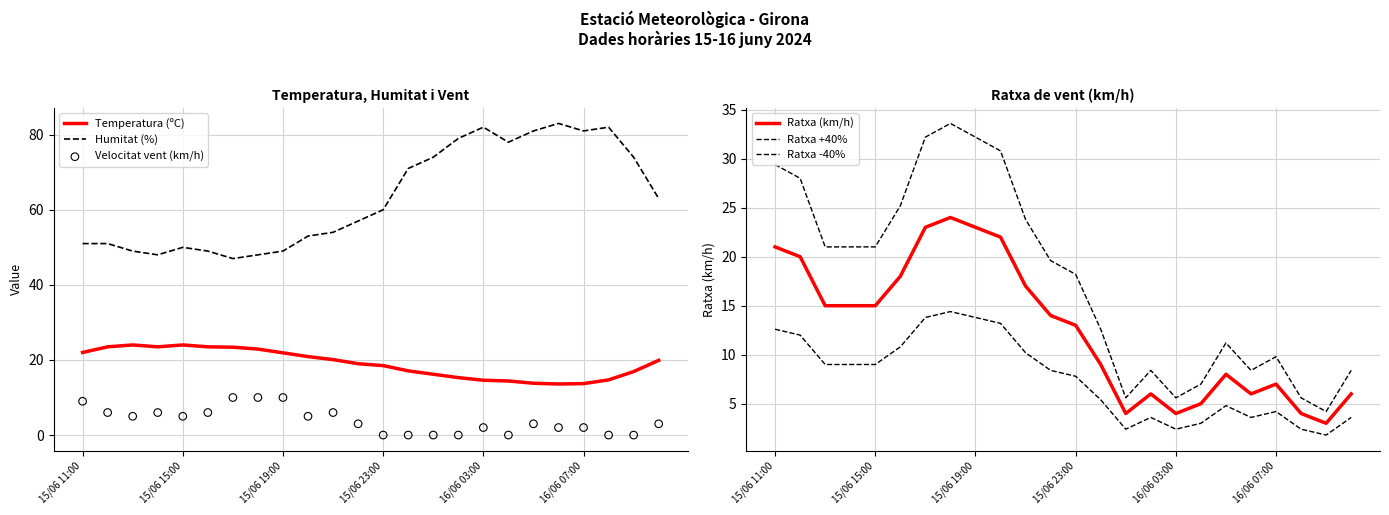

At how many categories does at least one series exceed 82?

1